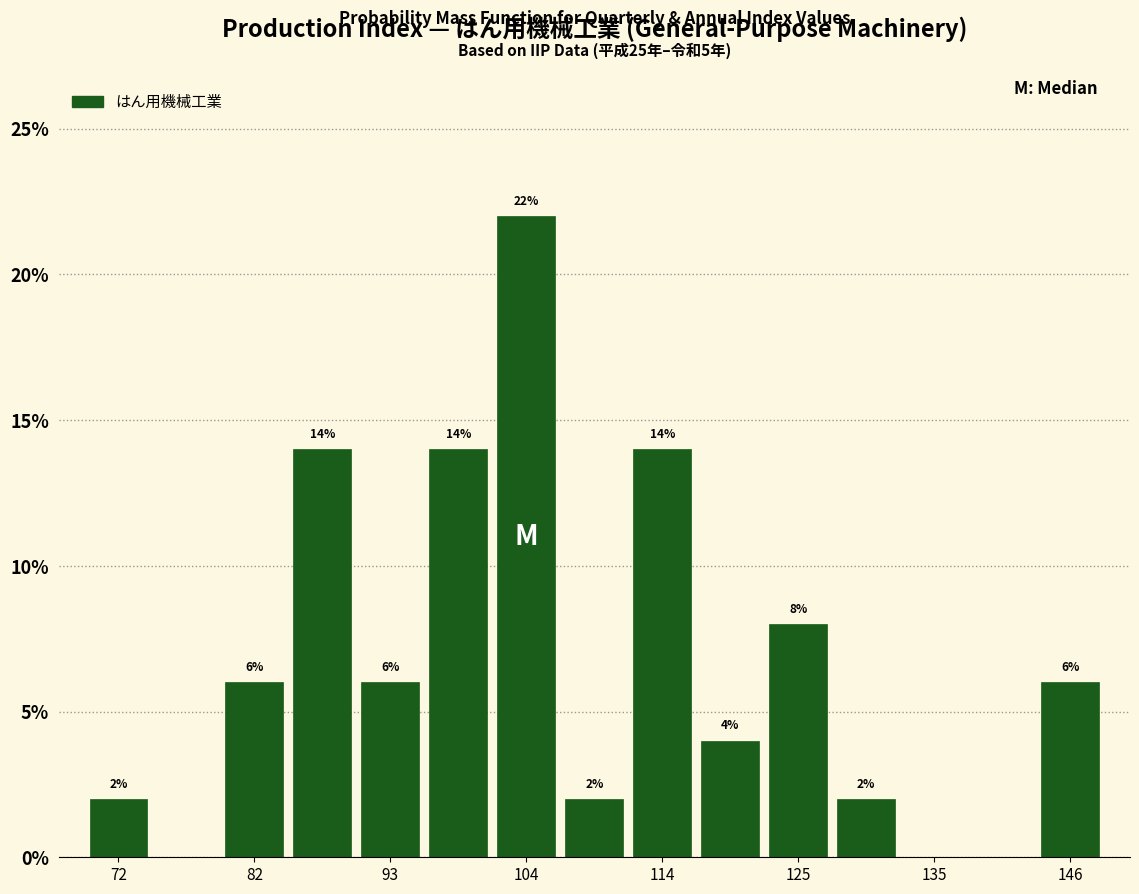

Around what value on the x-axis is the tallest bar? Give the approximate position of its centre, as read against the axis.

104